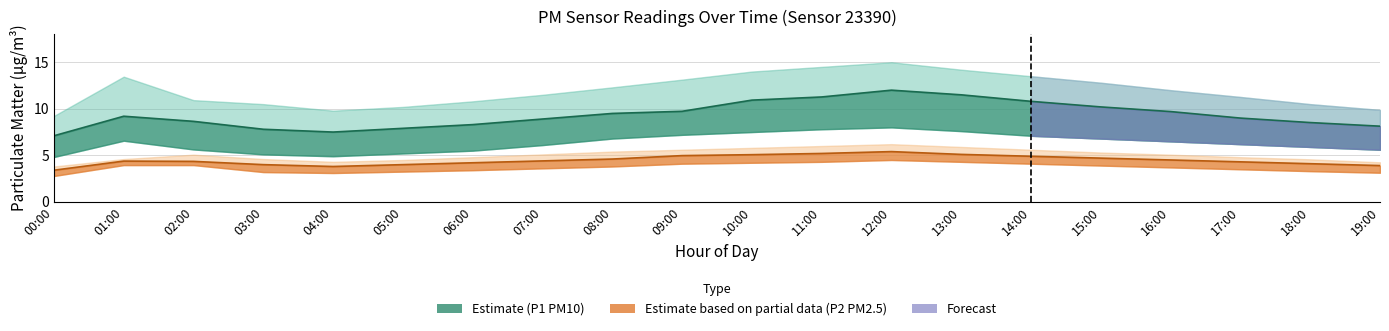

List the series in order of their peak value, highest first.

P1 mid, P2 mid